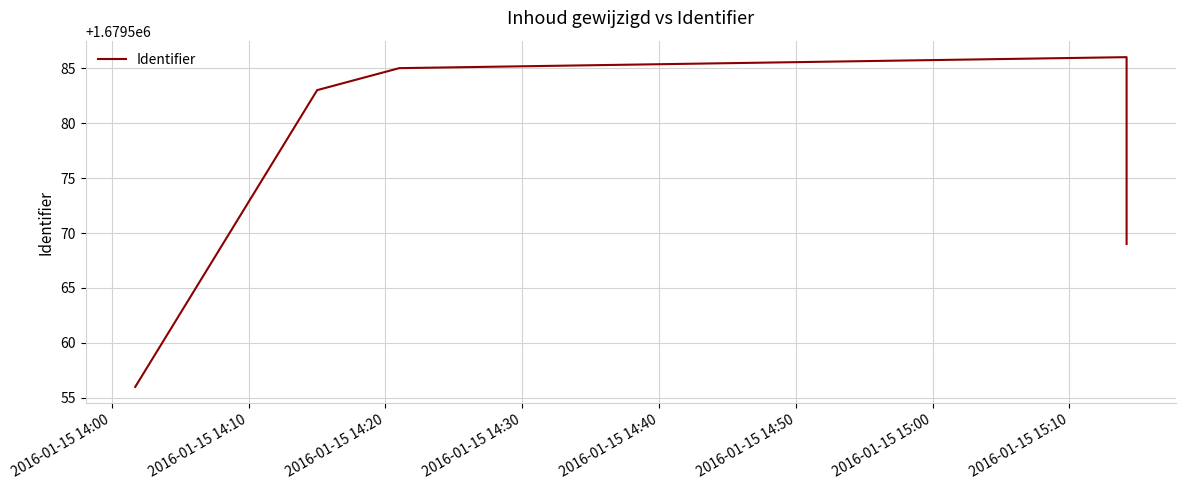

Reading left to right, extract all data points from this chart.

1679556	1679583	1679585	1679586	1679569